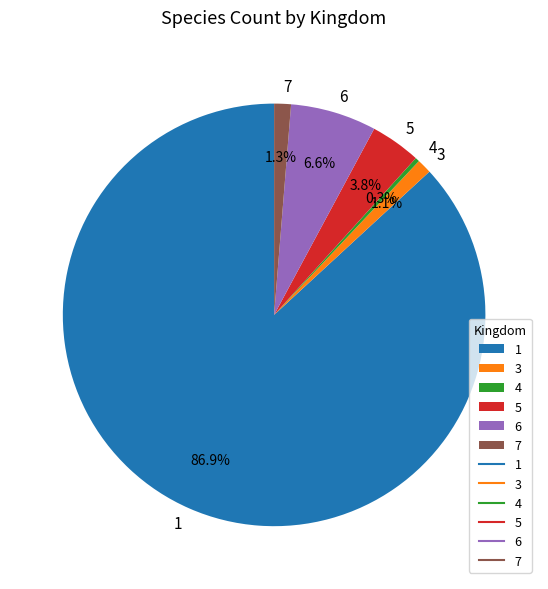

How much of the chart is everything except 6?

93.4%